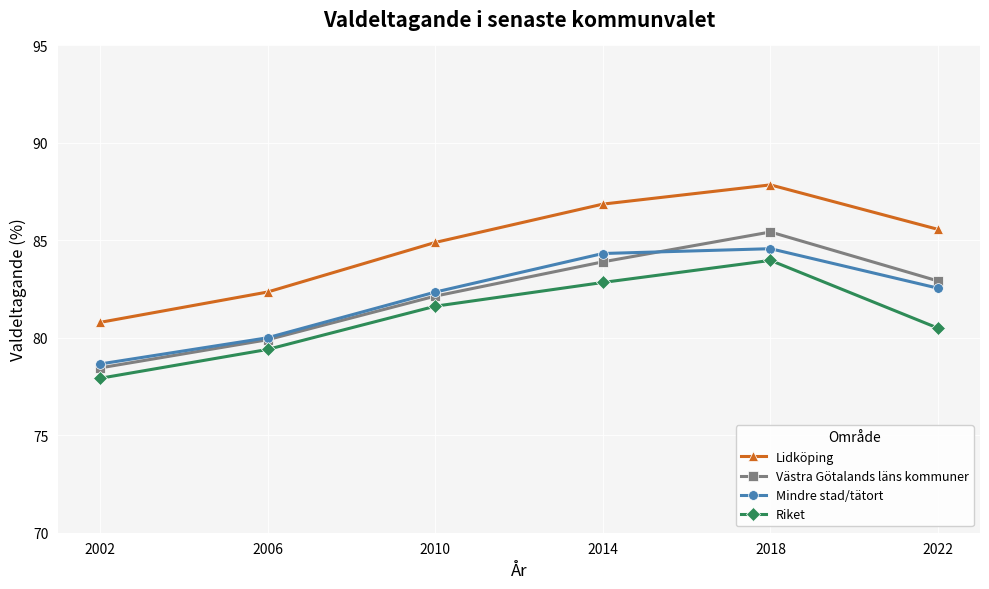

What is the value of the Mindre stad/tätort point at the 6th from the left?

82.5